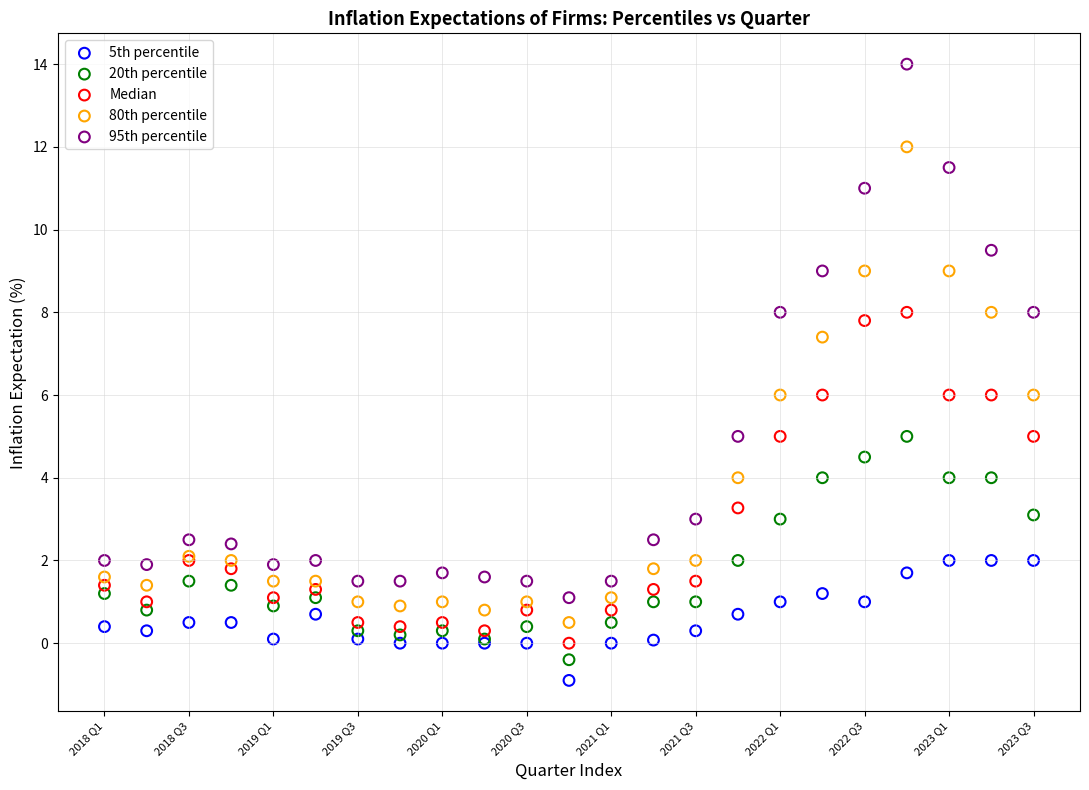

Which series has the largest Y range (max minus min)?

95th percentile